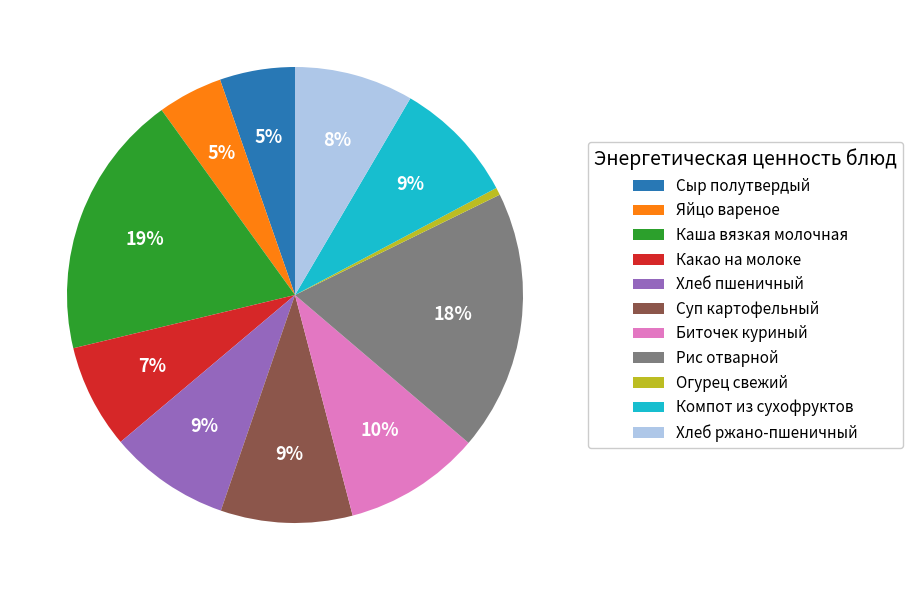

Does Какао на молоке represent more than half of the total?

No